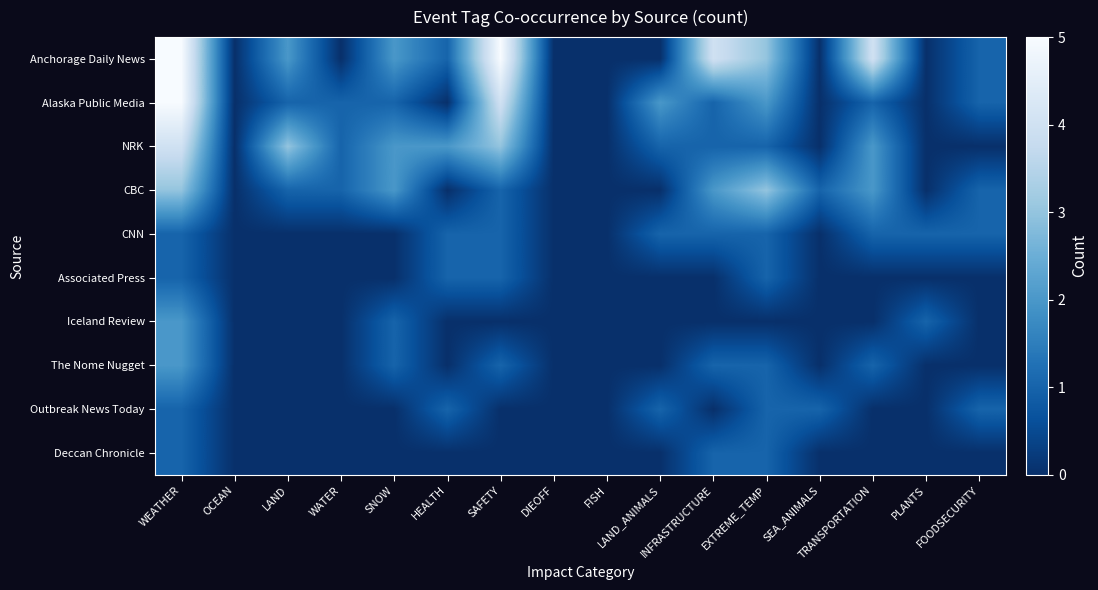

At which category is the sum across all series the highest?

WEATHER